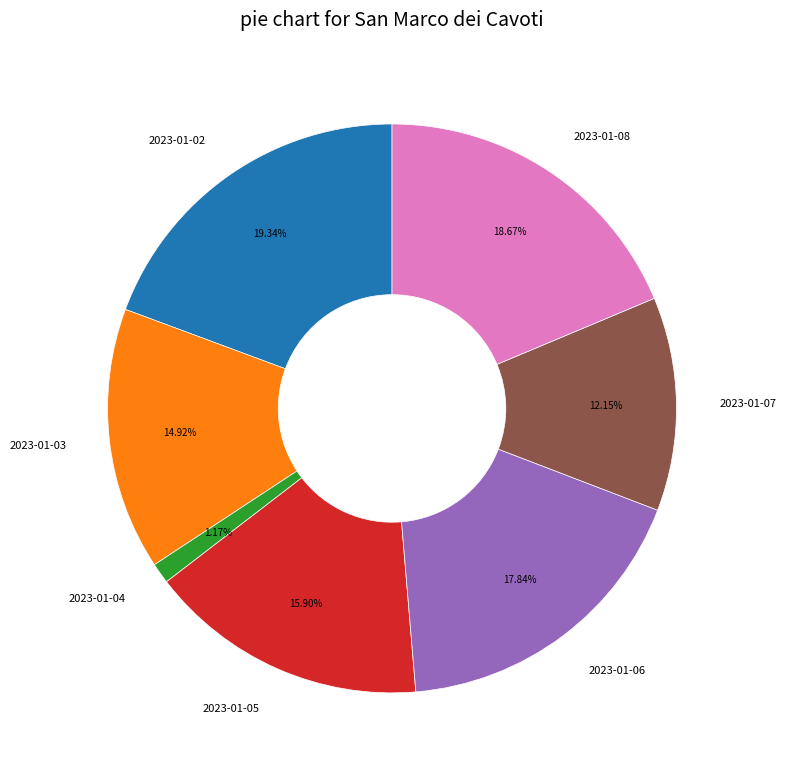

To the nearest percent, what is the difference between the largest and smallest slice percentages?

18%